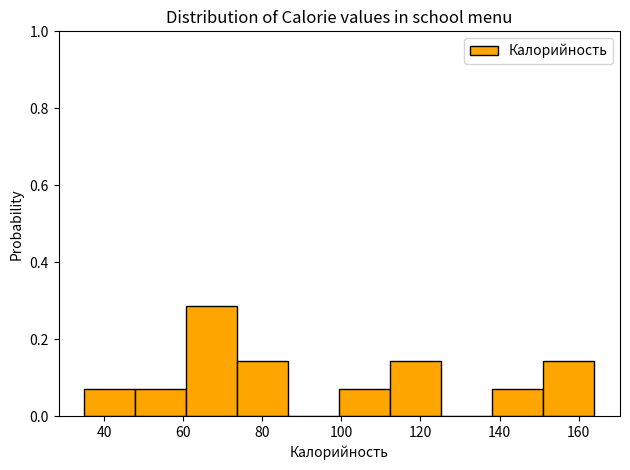

How tall is the bar that spans 138 to 152 on the x-axis? Neither the bar edges nor the heights are printed on the chart, so give them approximately, as read against the axes.

0.08